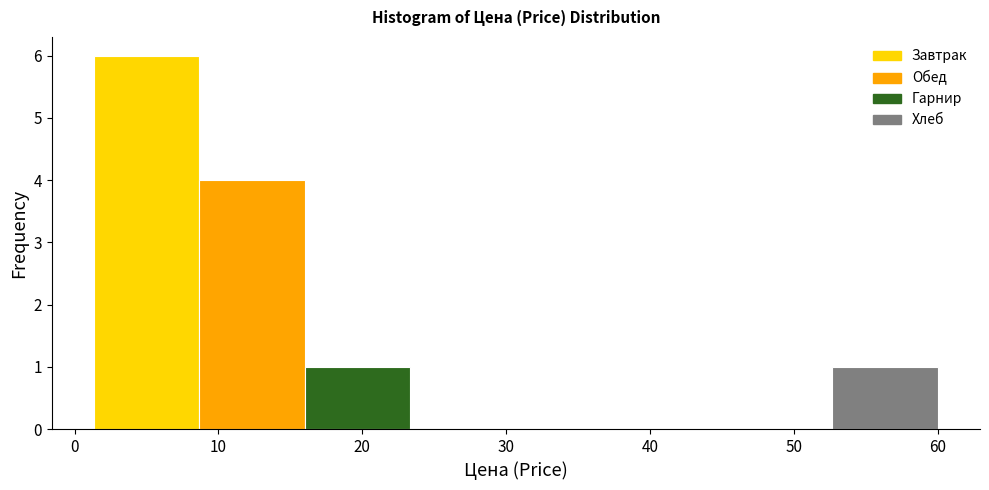

Reading left to right, list every bar in this chart as the range it spans on the x-axis followed by its height. Neither the bar edges nor the heights are printed on the chart, so give them approximately, as read against the axes.

1 to 9: 6
9 to 16: 4
16 to 23: 1
23 to 31: 0
31 to 38: 0
38 to 45: 0
45 to 53: 0
53 to 60: 1